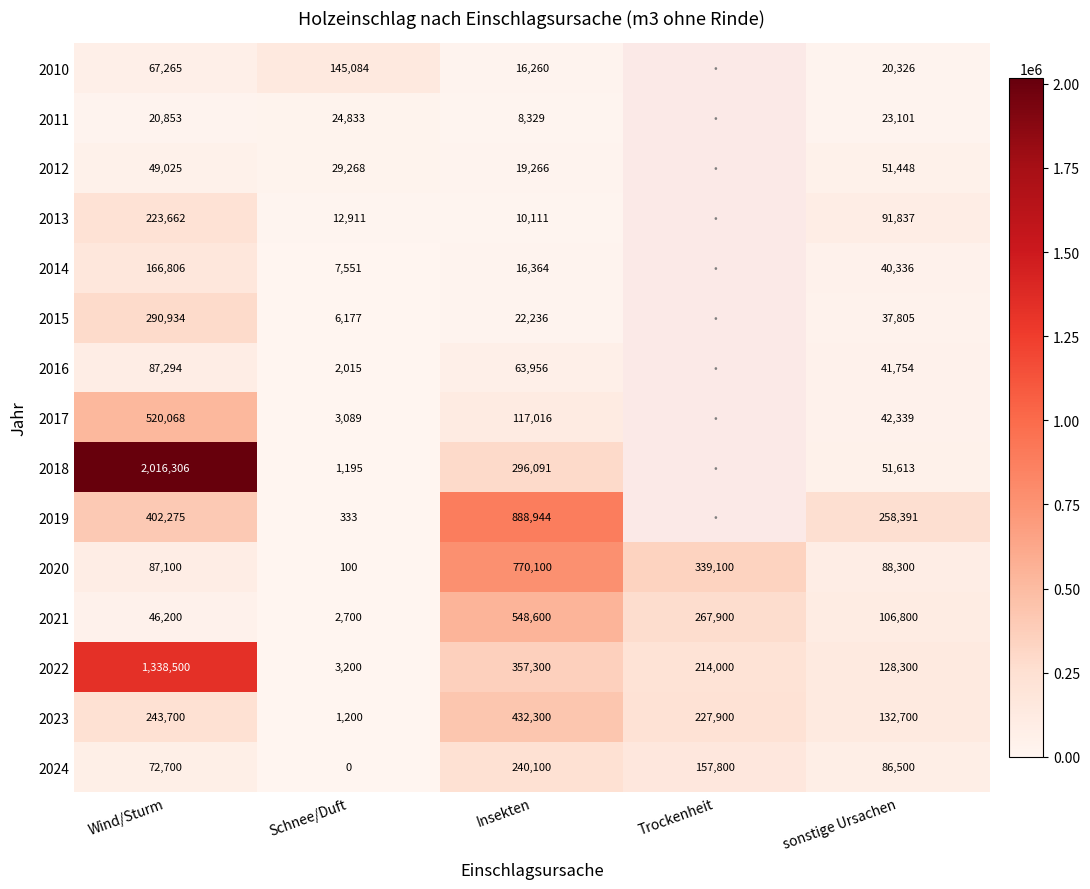

Where does the 2020 series first go above 88300?

Insekten